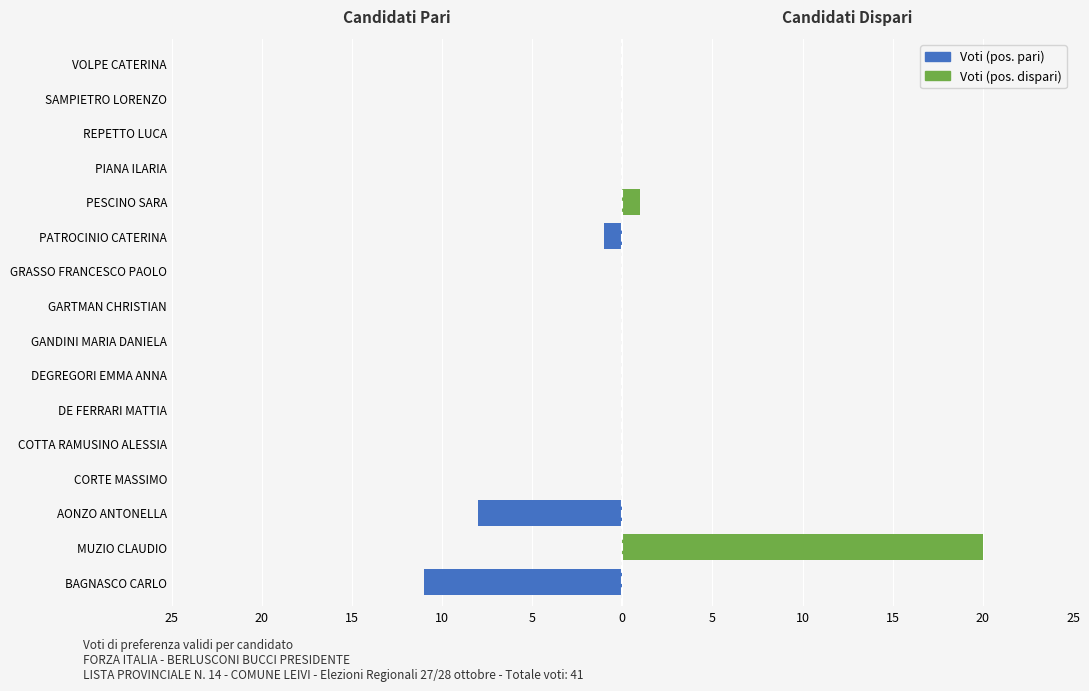

How many negative values does the Voti (candidati pari) series have?

3